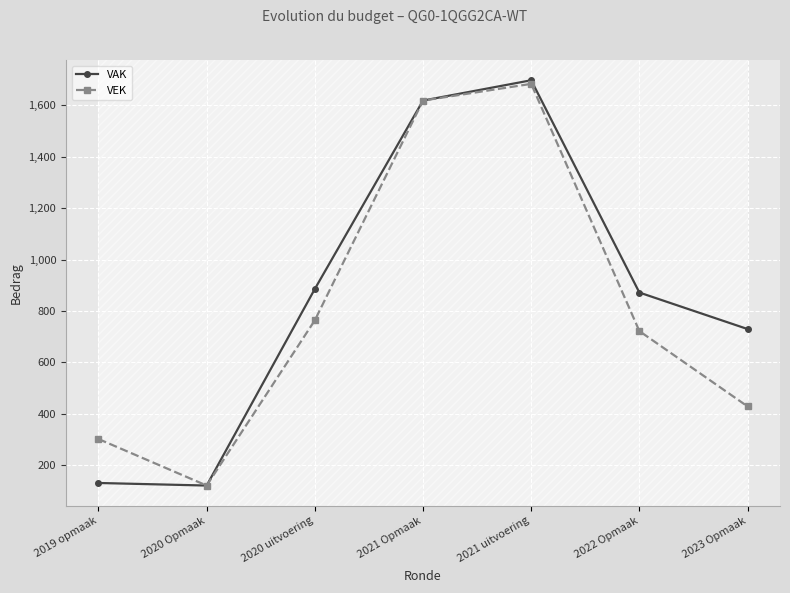

At how many categories does at least one series exceed 202?

6